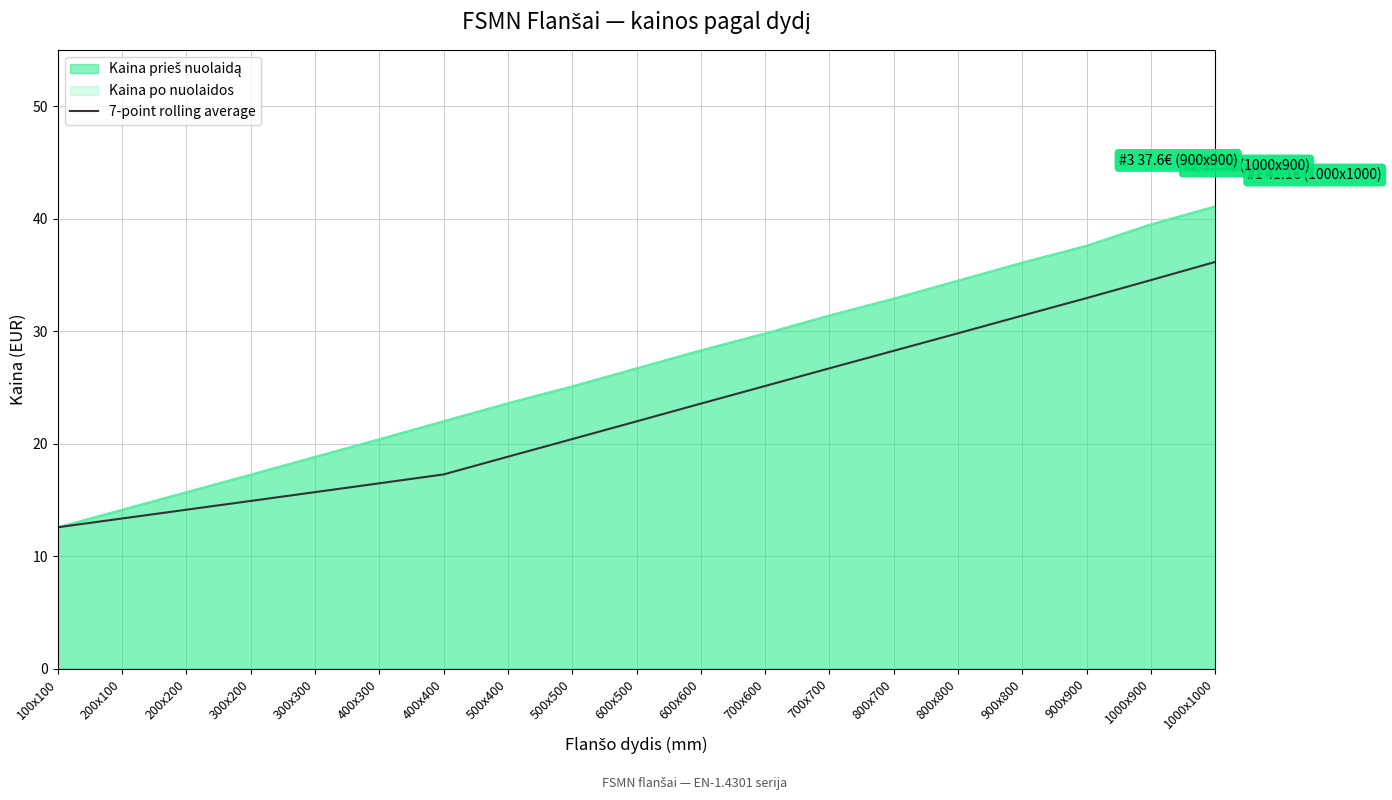

Rank the categories by value from highest to lowest.

1000x1000, 1000x900, 900x900, 900x800, 800x800, 800x700, 700x700, 700x600, 600x600, 600x500, 500x500, 500x400, 400x400, 400x300, 300x300, 300x200, 200x200, 200x100, 100x100